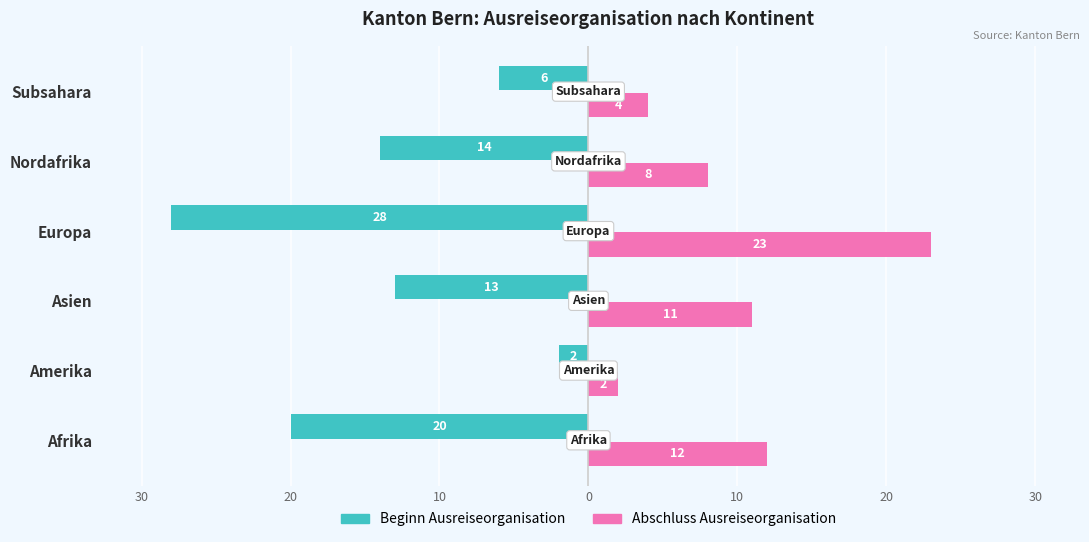

What is the value of the Abschluss Ausreiseorganisation bar at the 4th from the left?

23